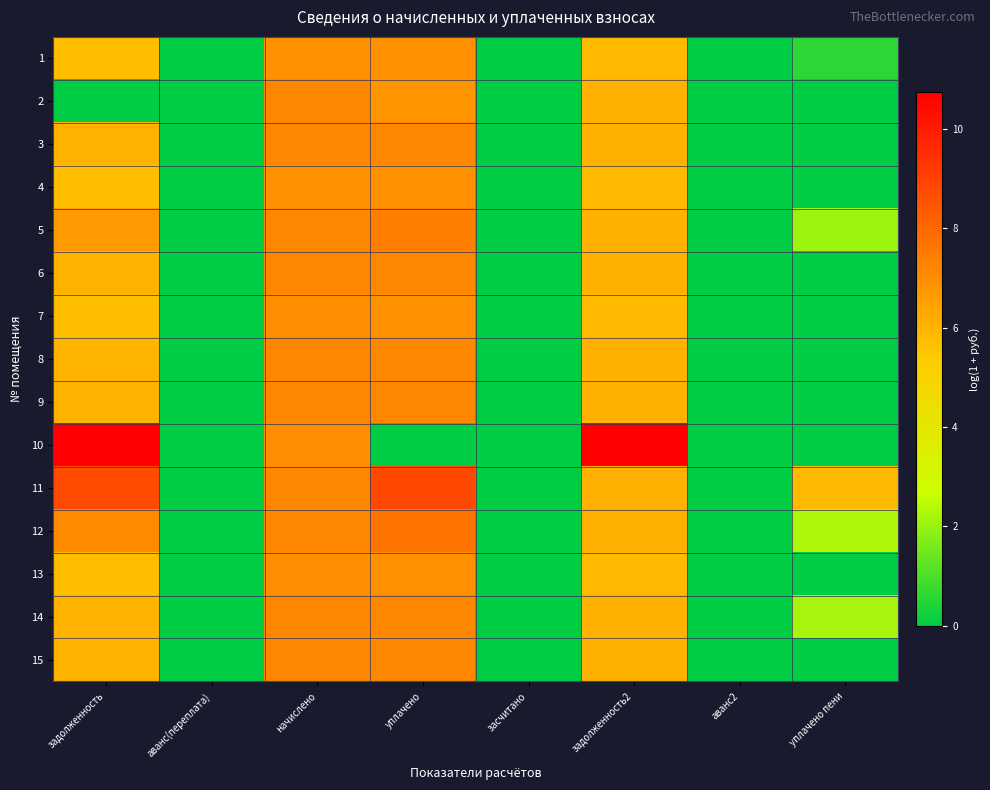

At задолженность2, list the series in order from largest to smallest.

10, 12, 6, 9, 3, 15, 2, 8, 5, 11, 14, 13, 7, 4, 1